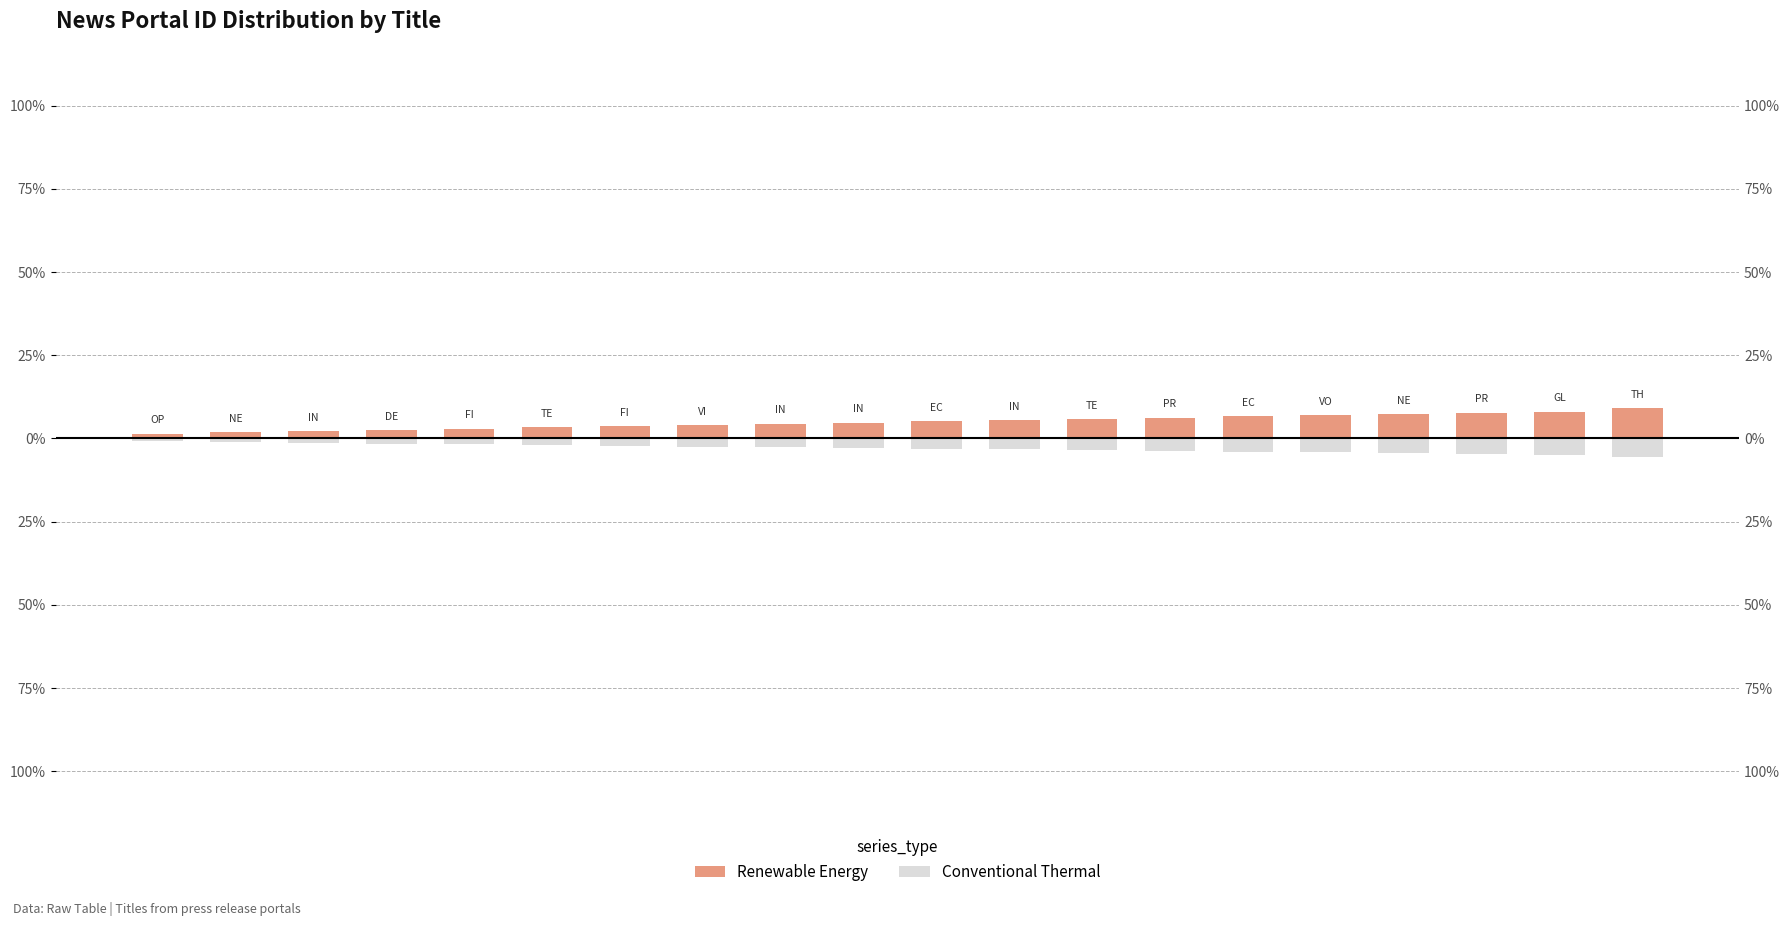

How many bars are there in each group?

2